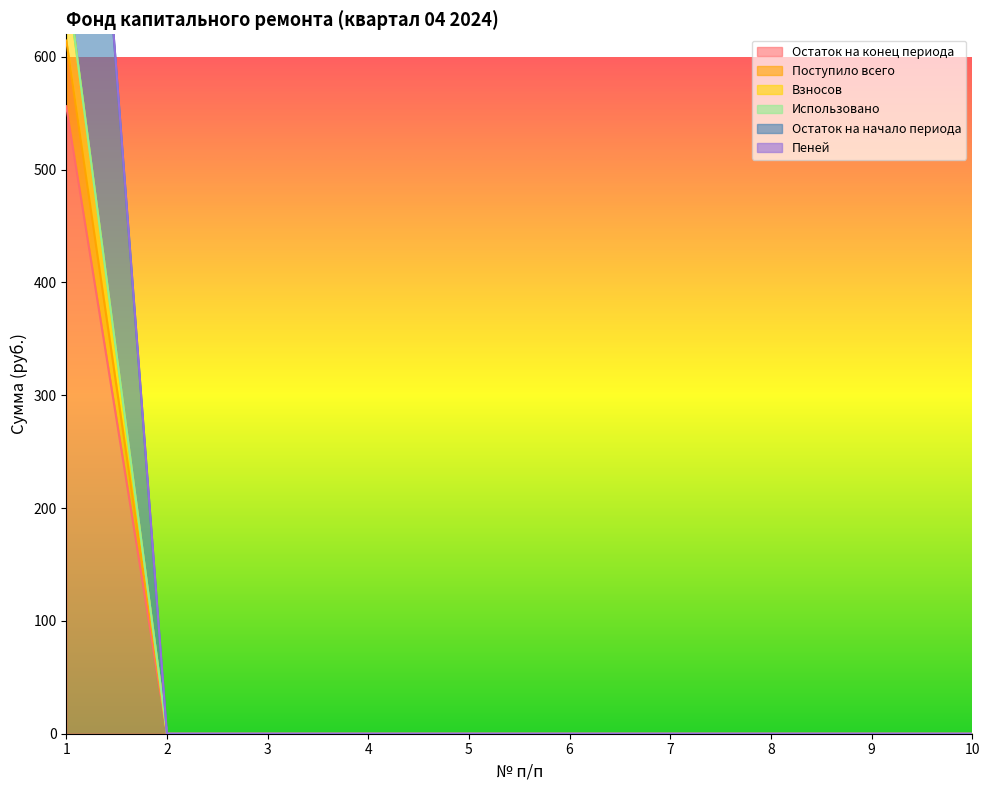

What is the difference between the maximum and minimum values in the Пеней series?

1170.3